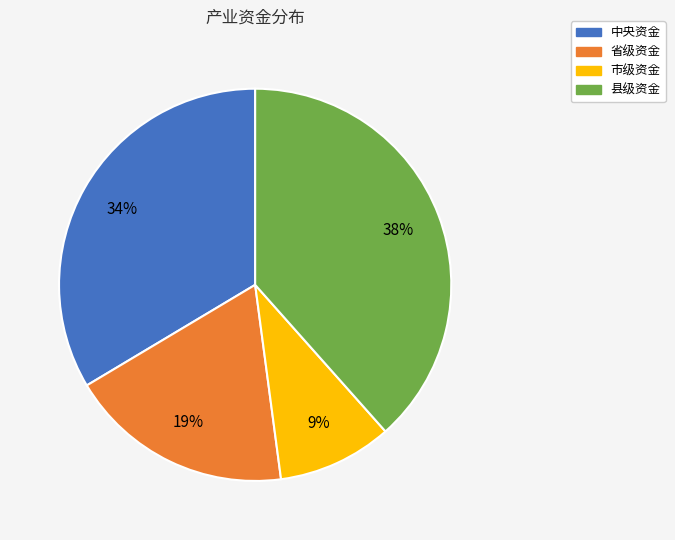

Combined, do 中央资金 and 省级资金 account for over 50%?

Yes